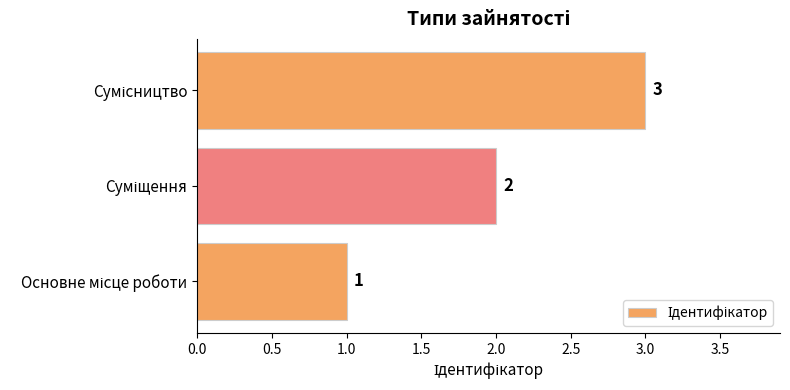

What is the maximum value shown in the chart?

3